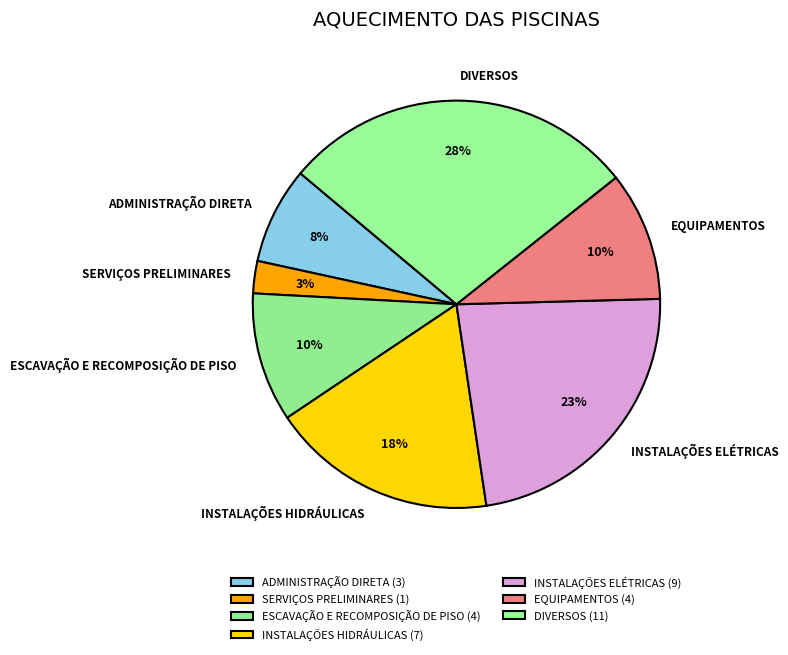

Is it true that INSTALAÇÕES ELÉTRICAS is 23% of the pie?

True